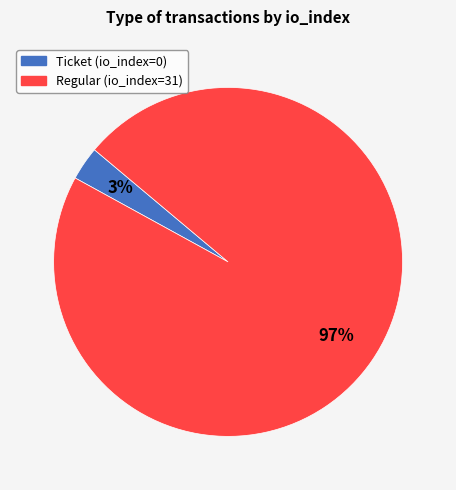

Is there a majority slice in this chart?

Yes